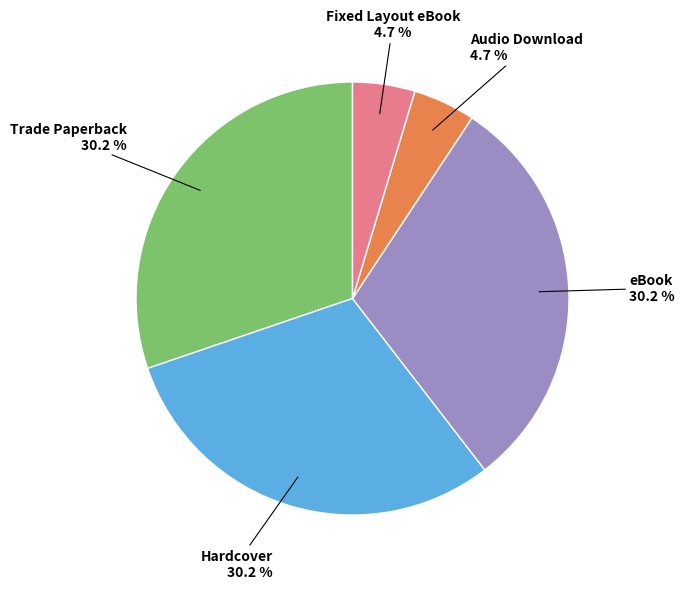

Does Fixed Layout eBook represent more than half of the total?

No